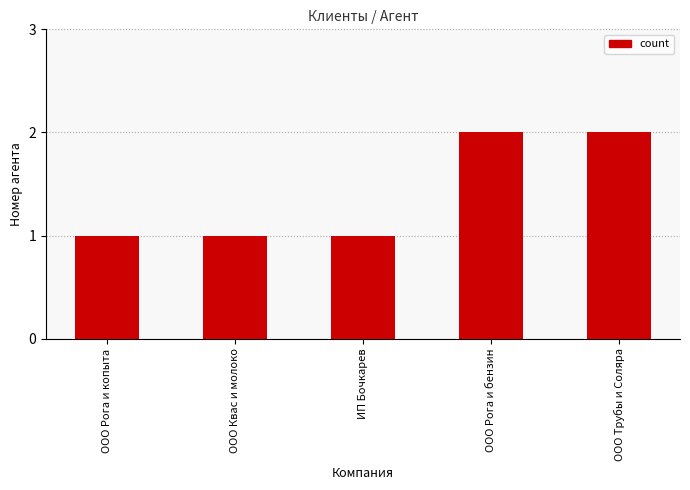

What is the ratio of the value at ИП Бочкарев to the value at ООО Рога и бензин?

0.5